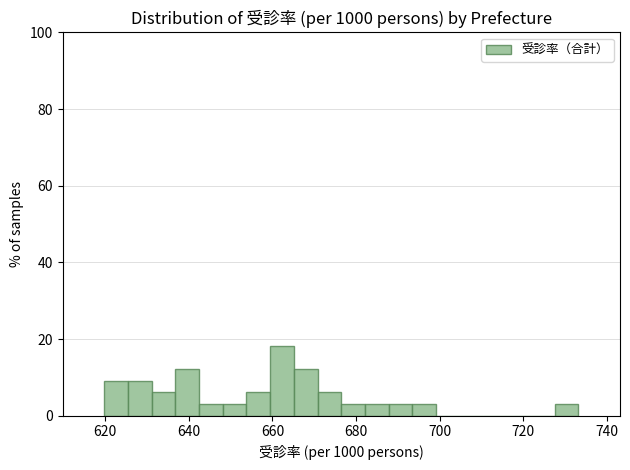

Around what value on the x-axis is the tallest bar? Give the approximate position of its centre, as read against the axis.

662